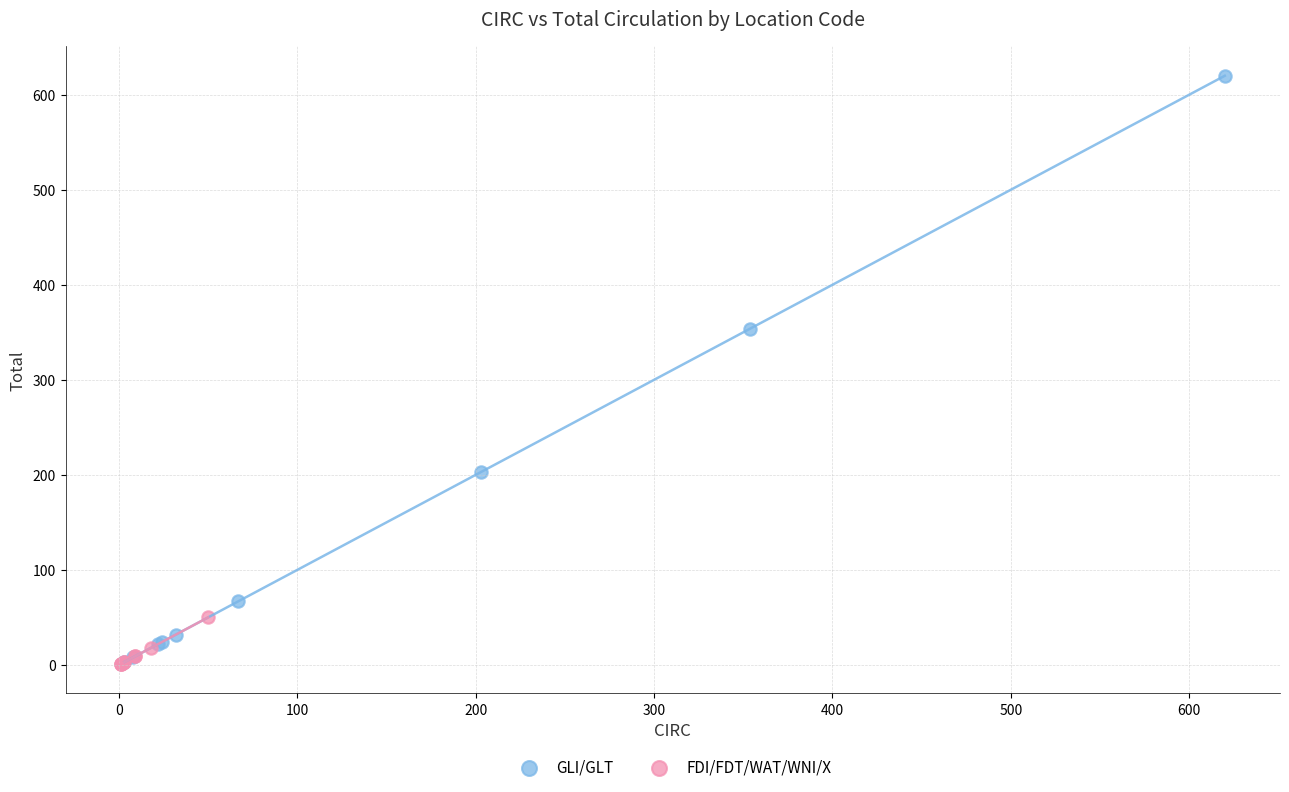

Which series contains the highest Y value?

GLI/GLT